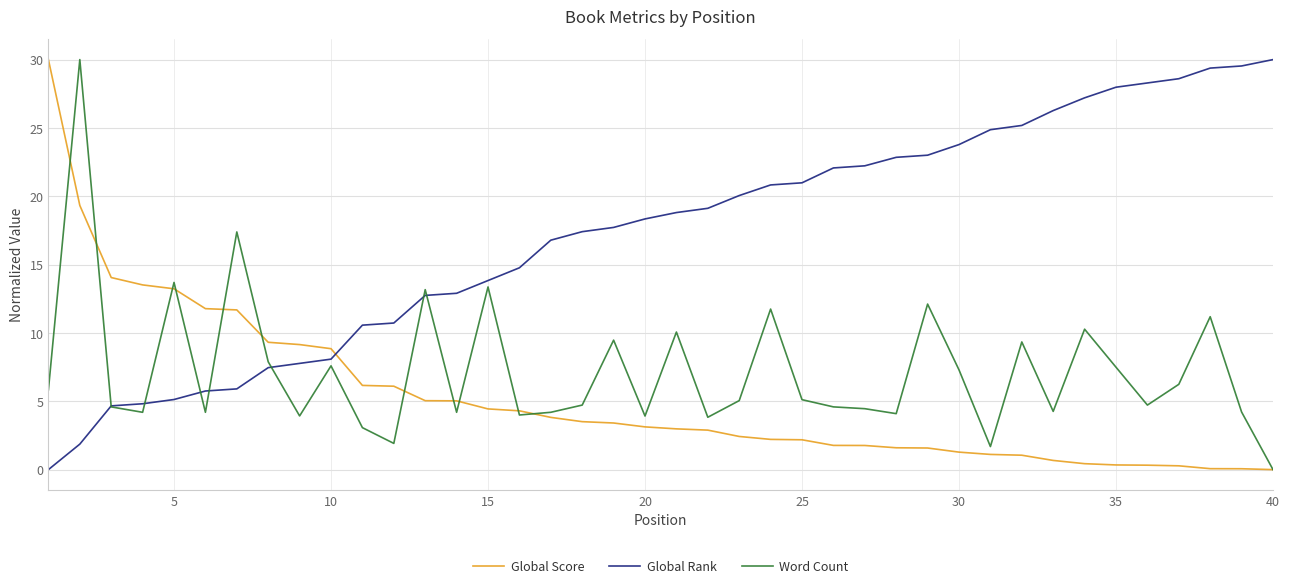

Rank the series by their average value, from highest to lowest.

Global Rank, Word Count, Global Score